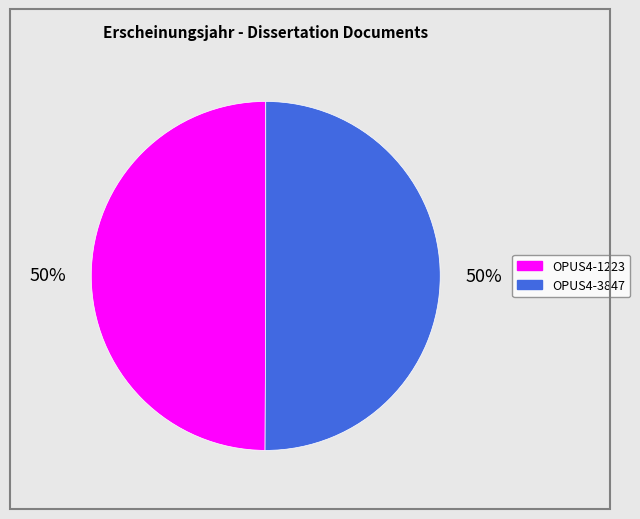

What percentage is the OPUS4-1223 slice, to the nearest percent?

50%